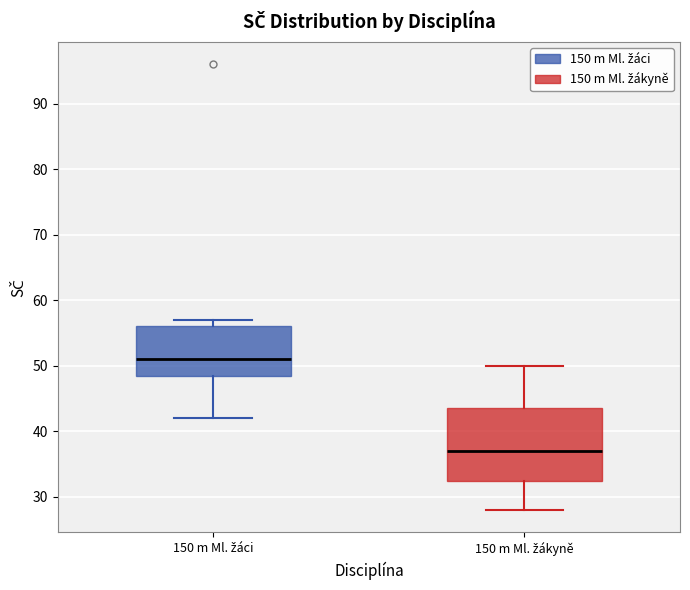

Where does the median line of the box for 150 m Ml. žákyně sit on the y-axis? The values are not printed on the chart, so give them approximately, as read against the axis.

37